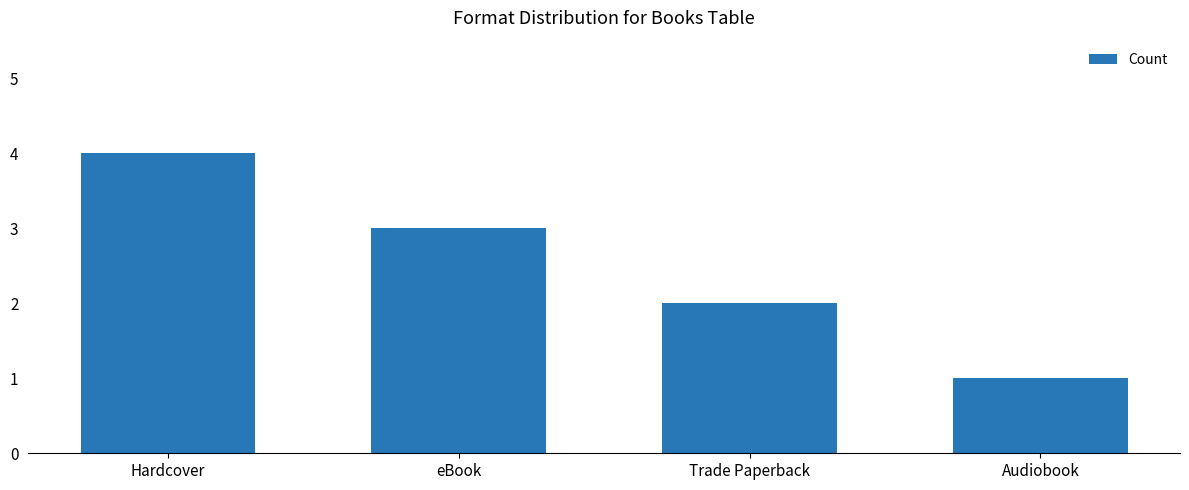

Reading right to left, list all the values displayed in this chart.

1	2	3	4